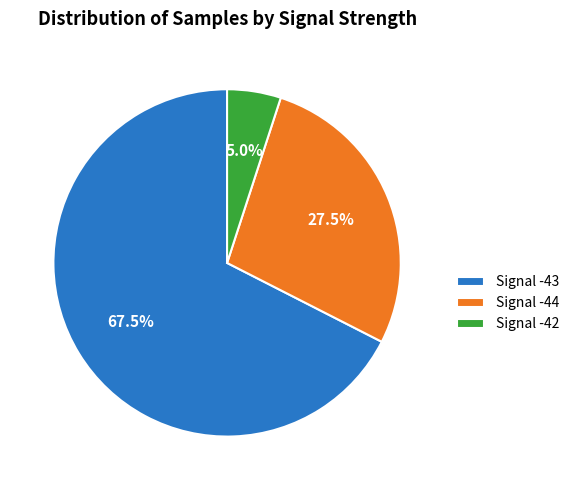

Rank the categories by value from highest to lowest.

Signal -43, Signal -44, Signal -42